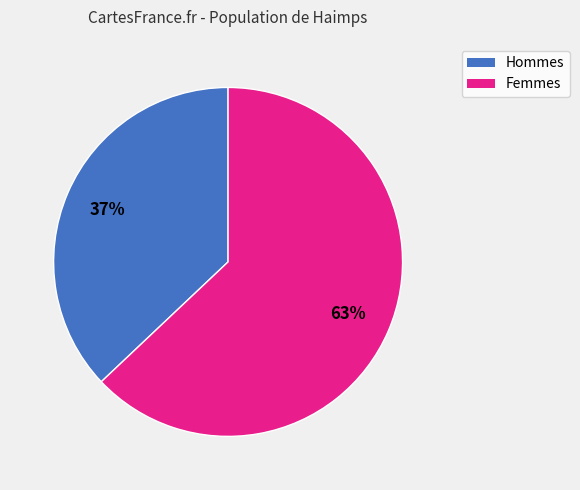

To the nearest percent, what is the average slice percentage?

50%